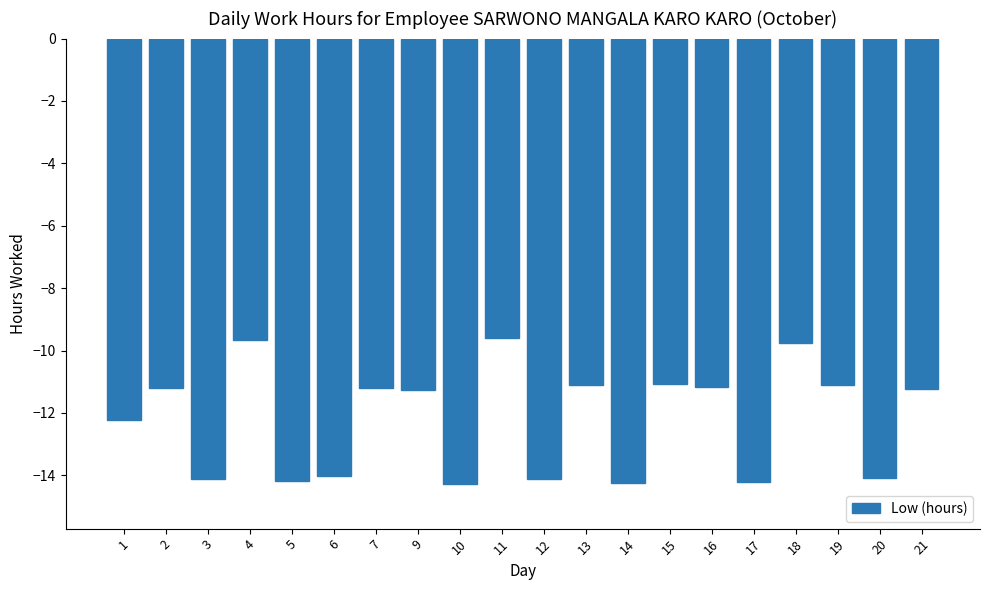

What is the value of the 20th bar from the left?

-11.2